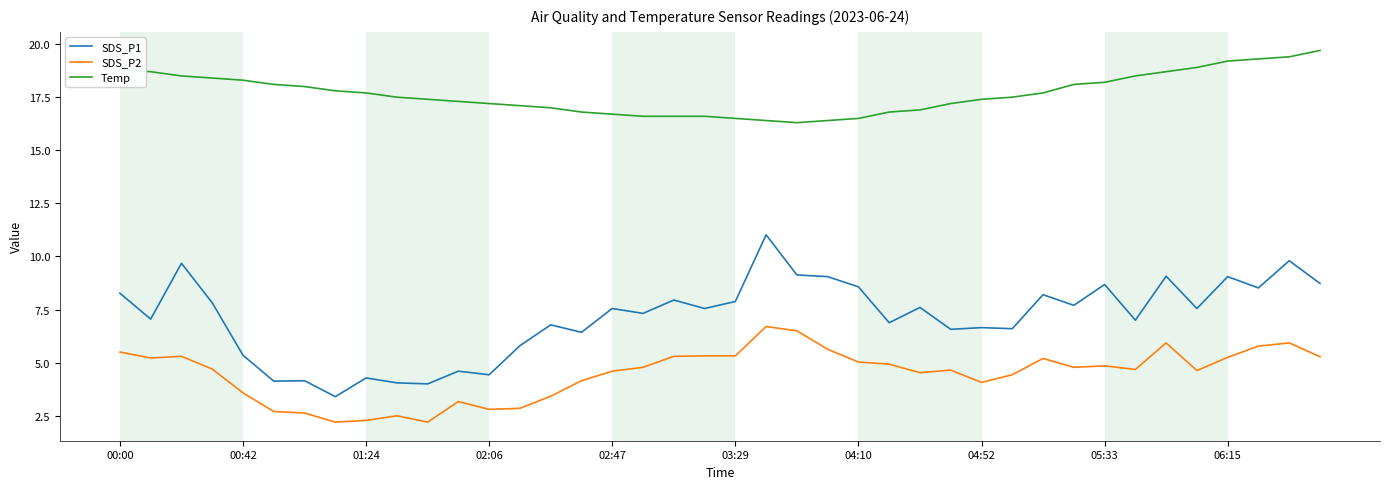

Which series has the largest range (max minus min)?

SDS_P1